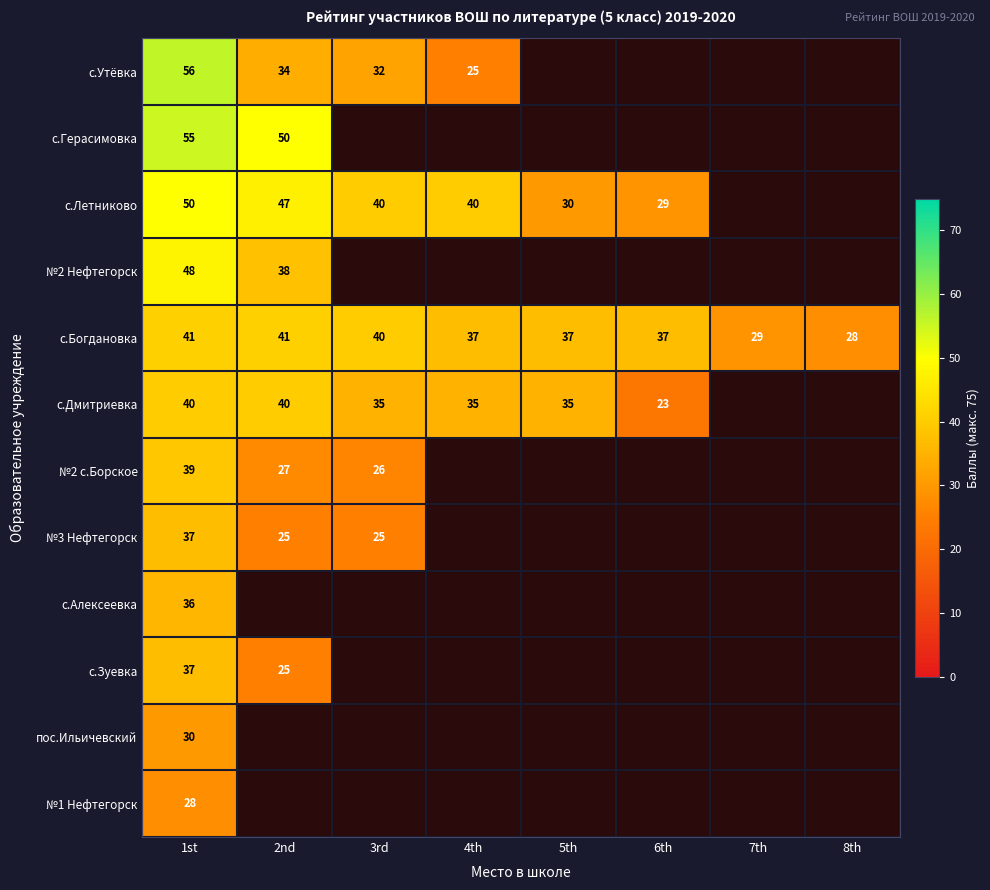

True or false: с.Дмитриевка has a value of 19 at 5th.

False